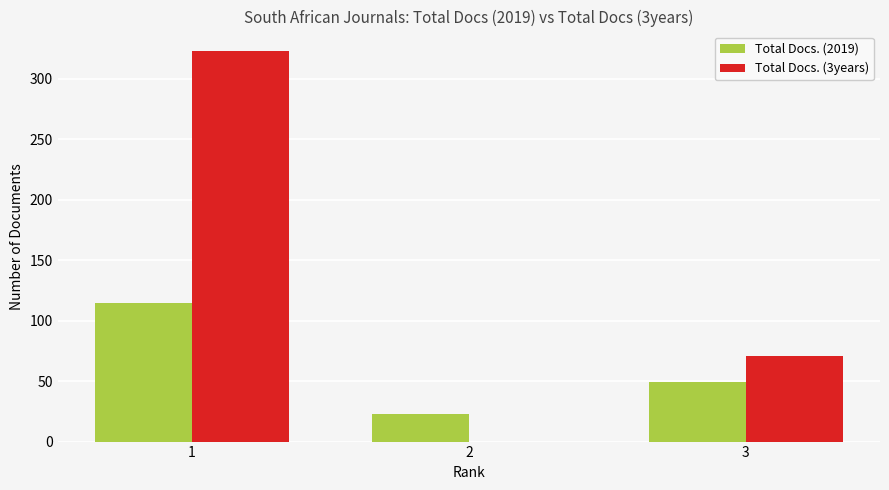

How many series are shown in this chart?

2